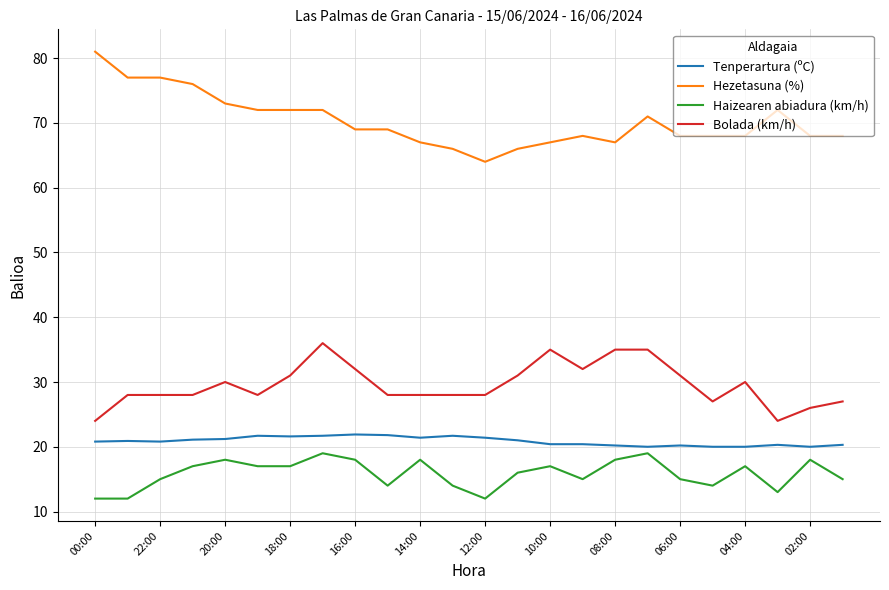

Which series has the largest total across all categories?

Hezetasuna (%)